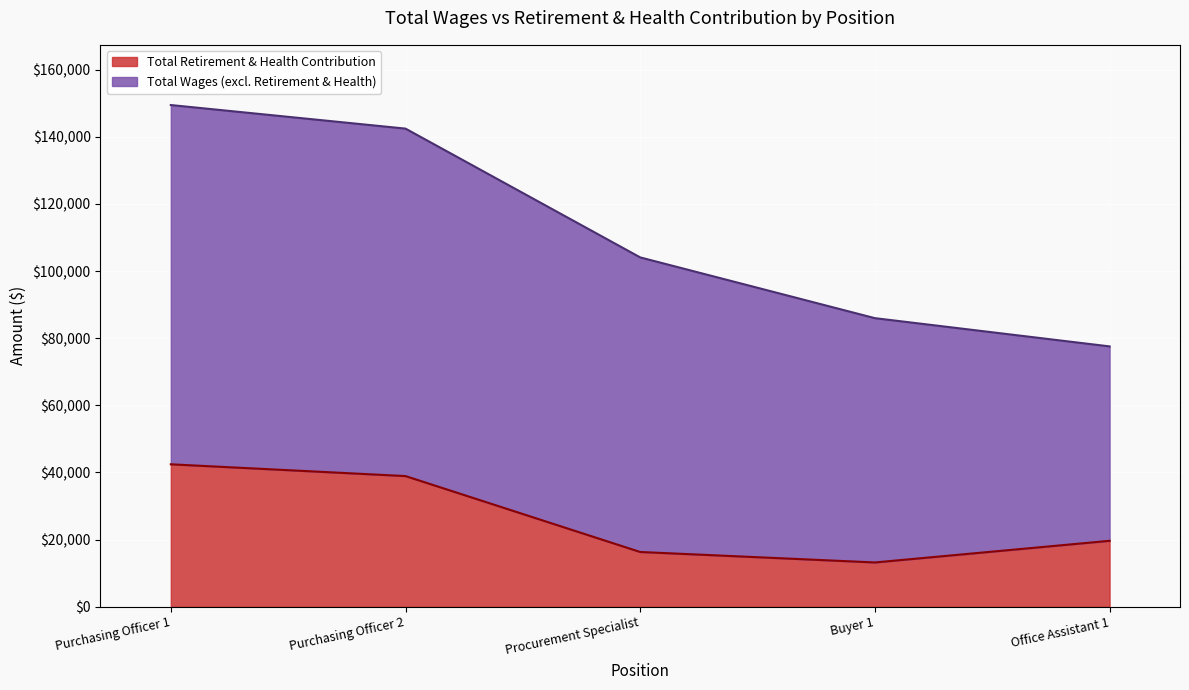

What is the minimum value shown in the chart?

13197